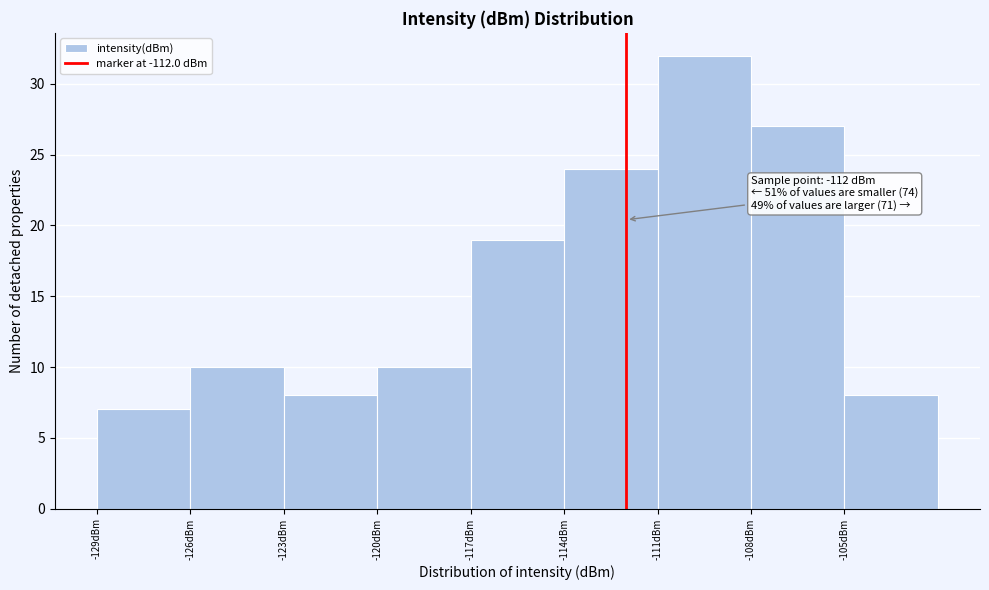

Which range on the x-axis has the tallest bar?

-111 to -108